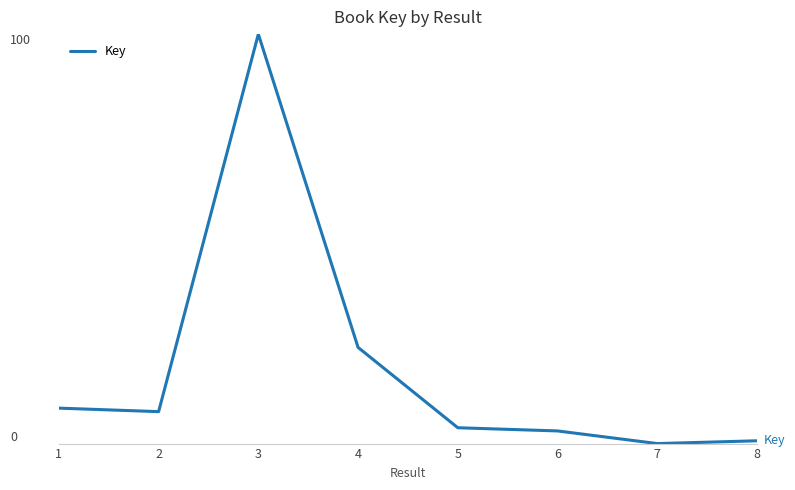

Does the chart display data point markers on the line(s)?

No